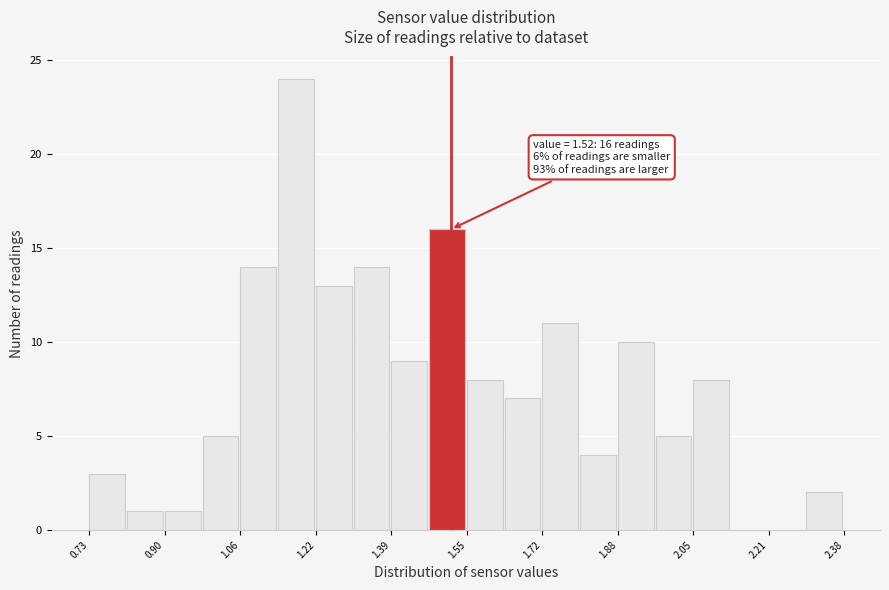

Over which range of the x-axis is the bar tallest?

1.14 to 1.22